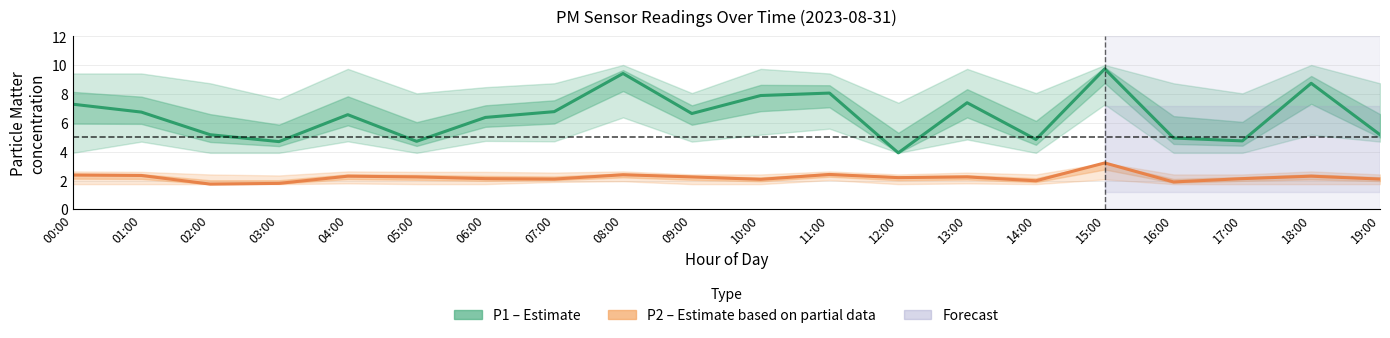

List the series in order of their peak value, highest first.

P1 (Estimate), P2 (Estimate based on partial data)